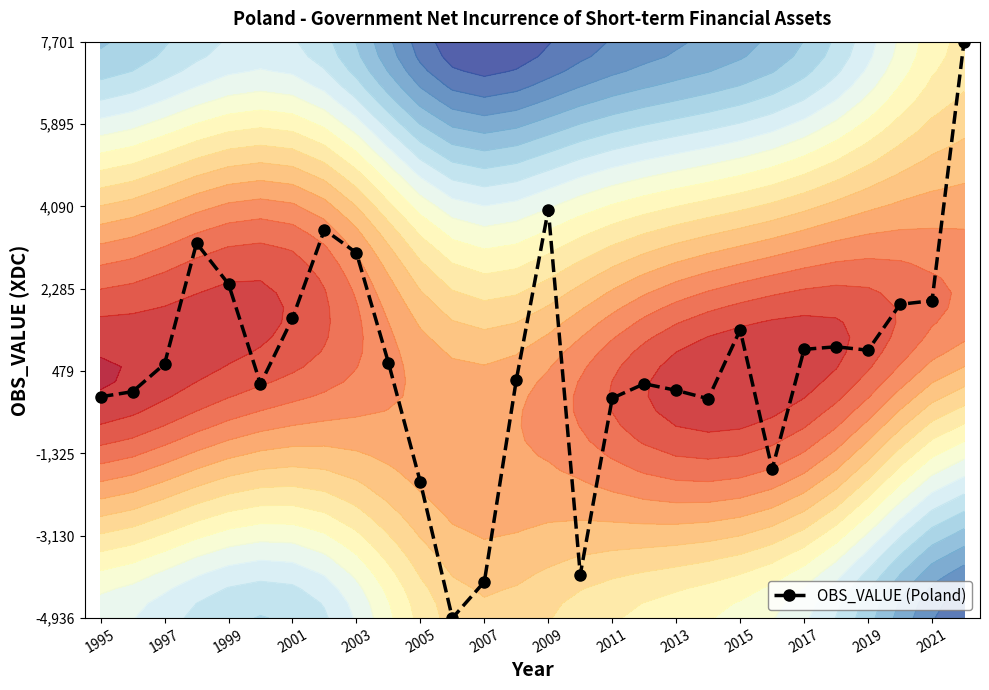

What is the minimum value for OBS_VALUE (Poland)?

-4936